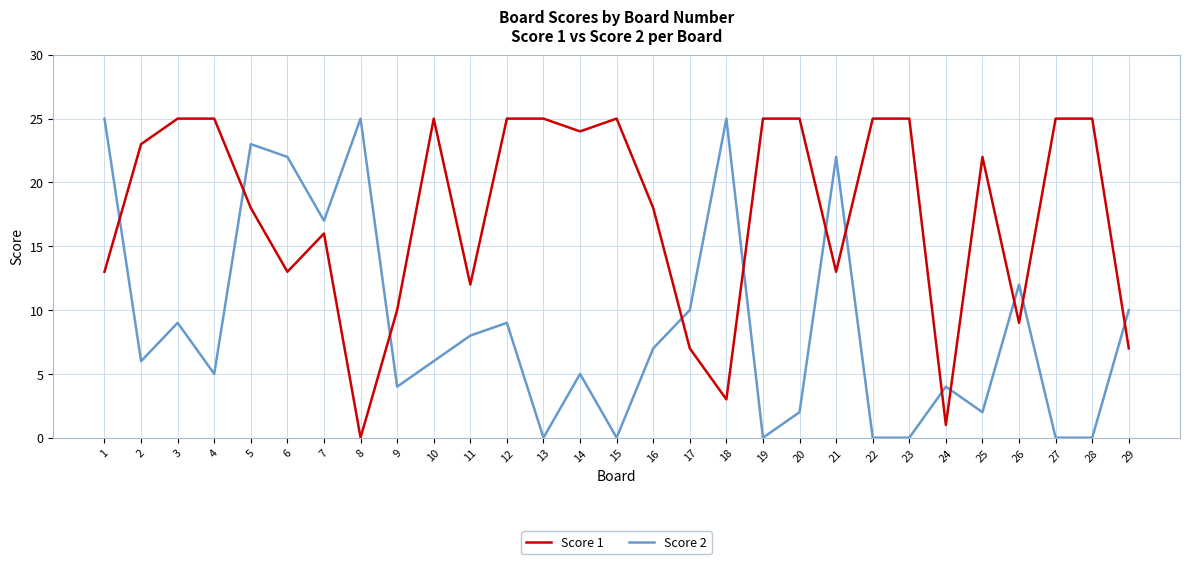

The value of Score 1 at 29 is 7. True or false?

True